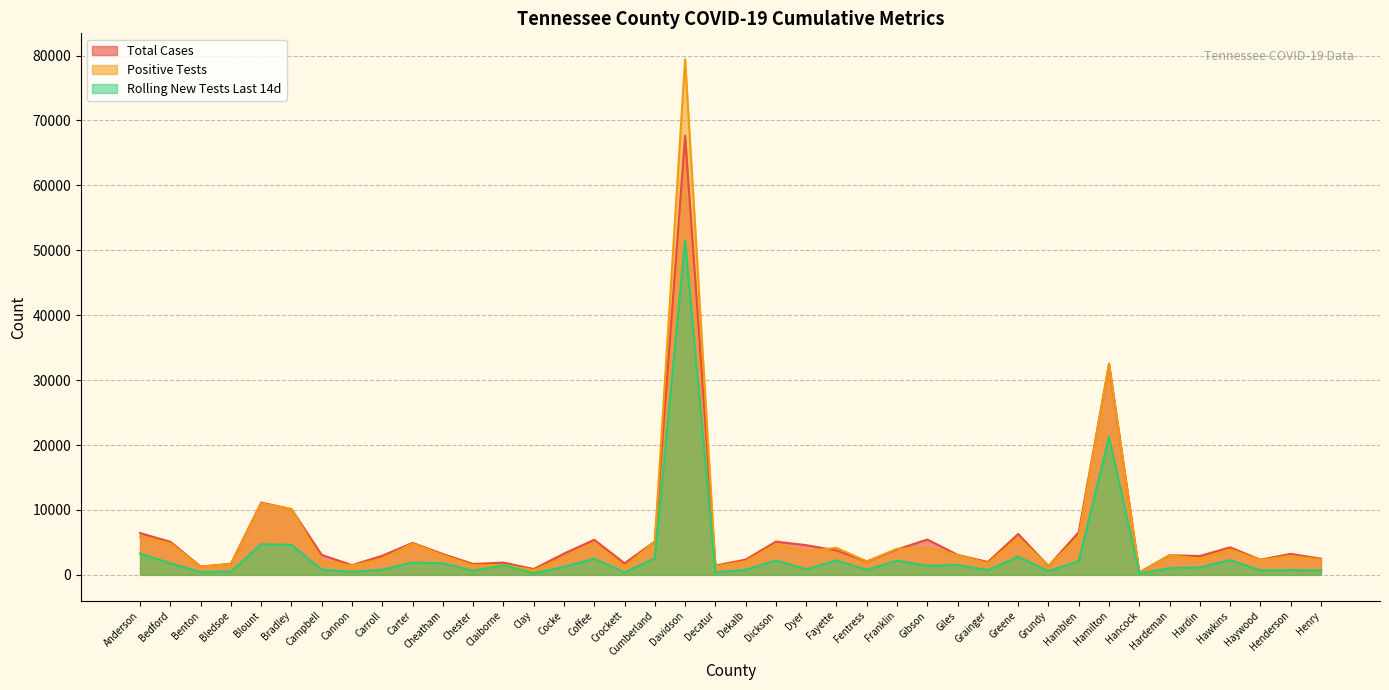

What is the minimum value for TOTAL_CASES?

381